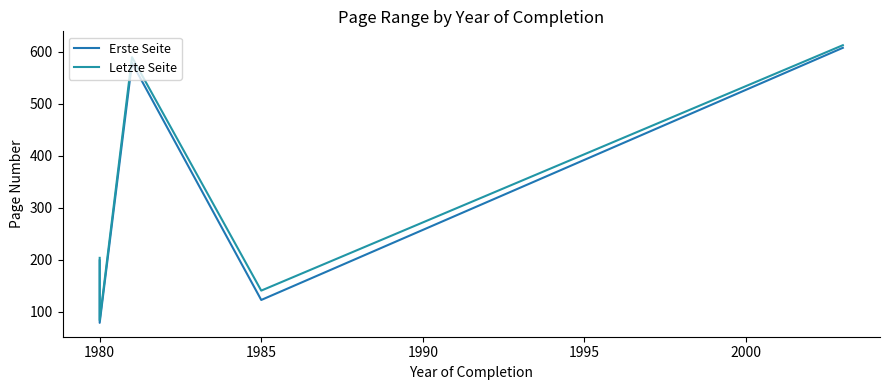

Is it true that Letzte Seite equals 865 at 1985?

False